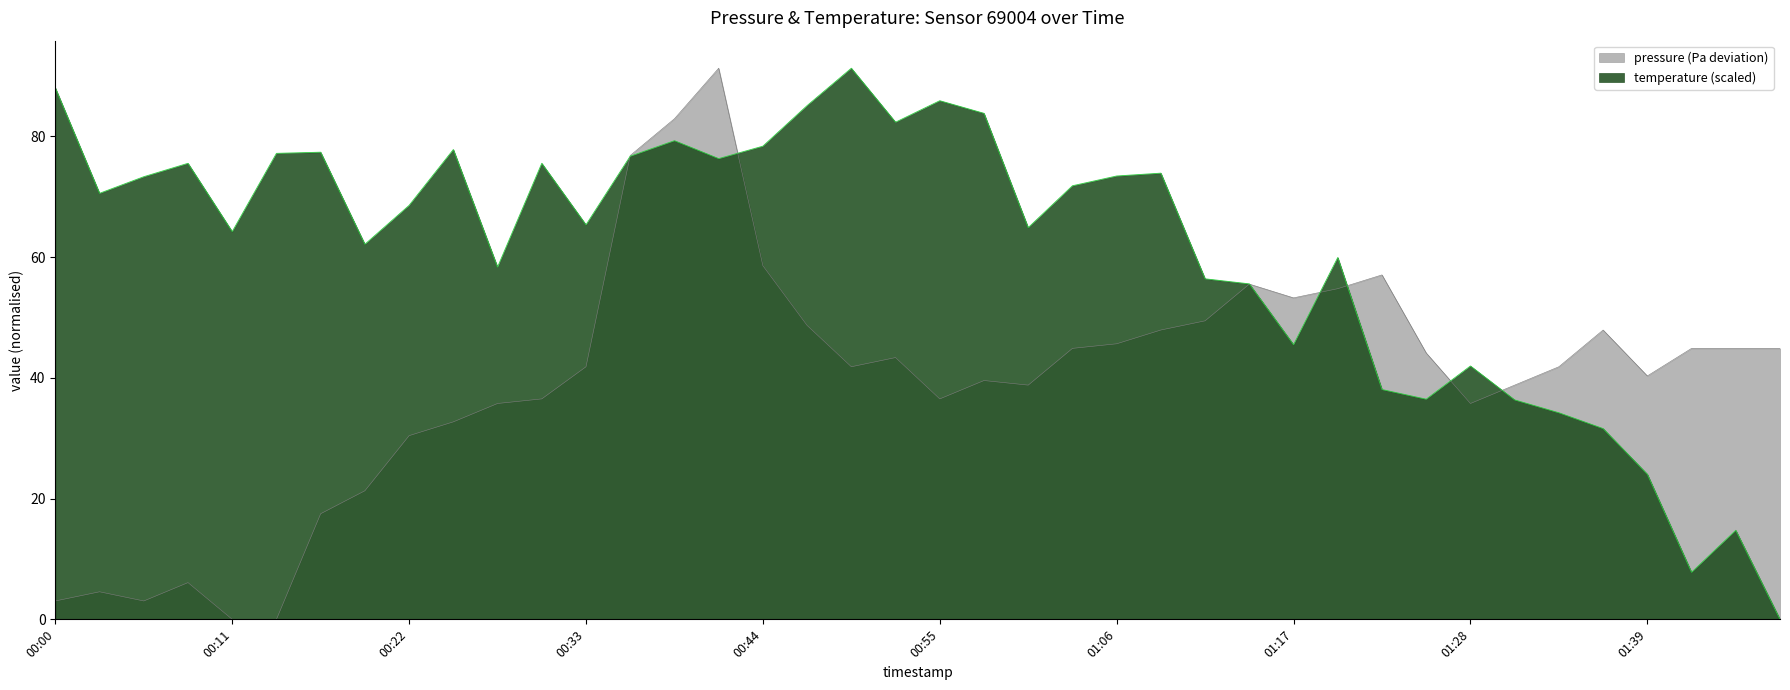

At which category is the sum across all series the highest?

00:41